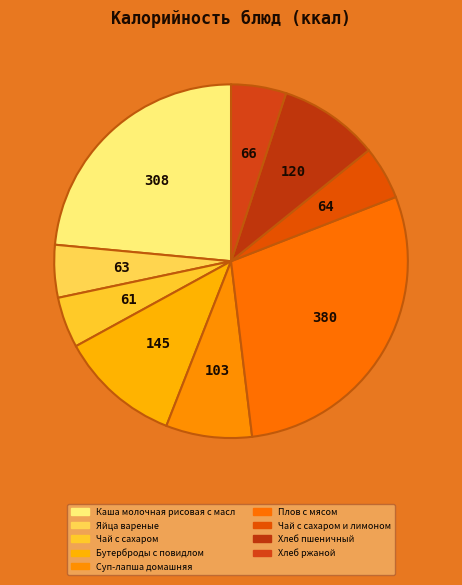

Does any single category account for the majority?

No